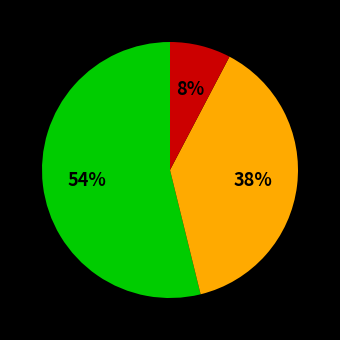

To the nearest percent, what is the average slice percentage?

33%